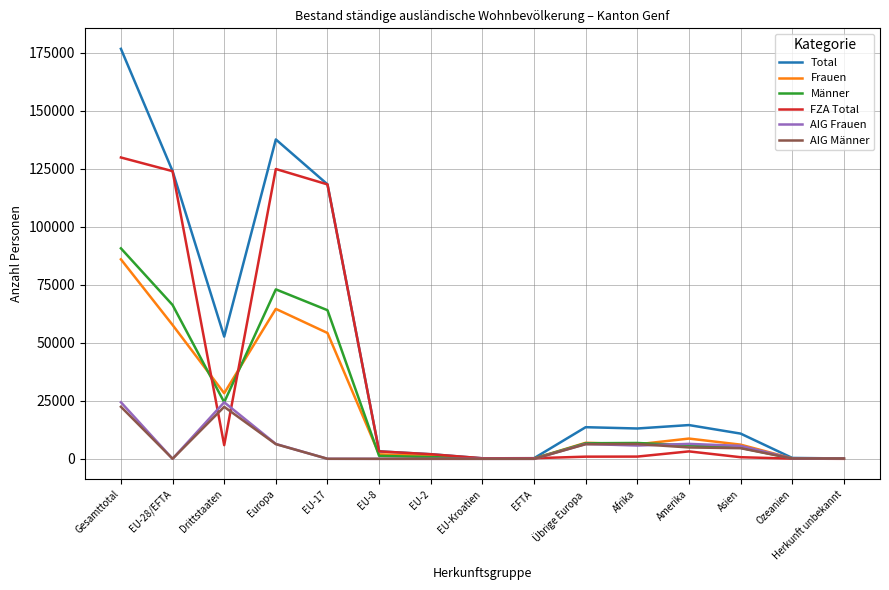

Which series has the widest spread of values?

Total